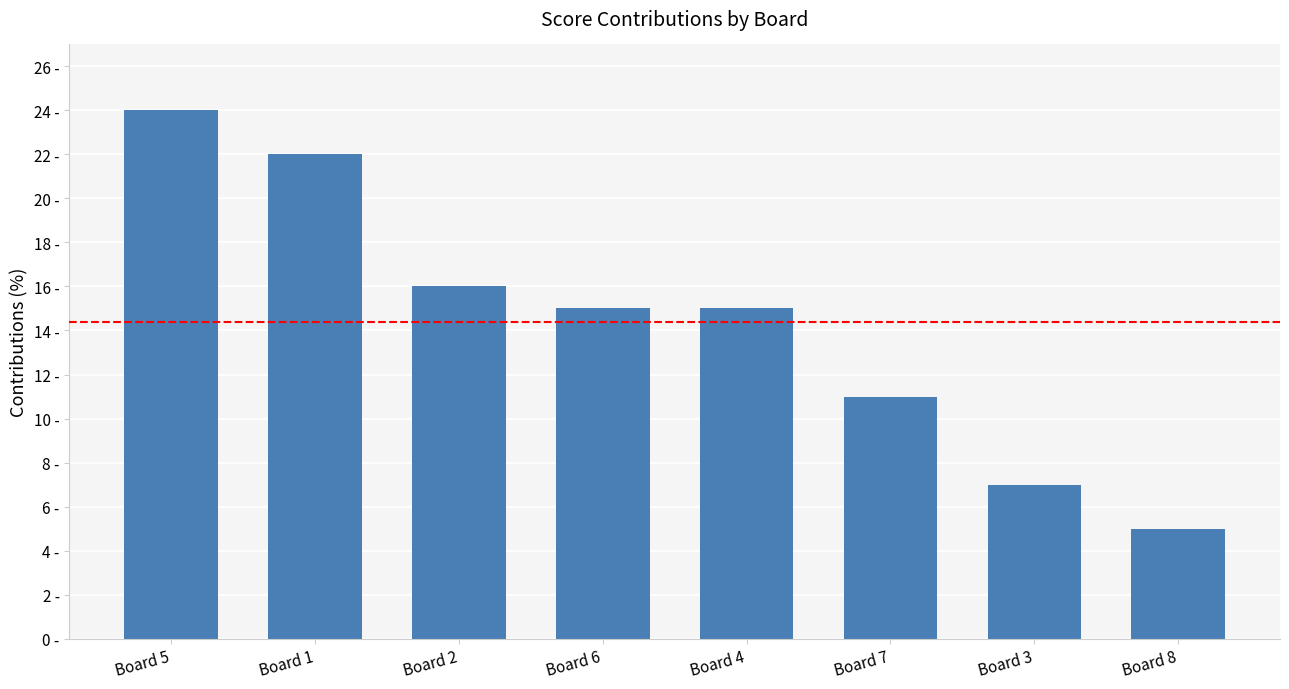

Does the chart contain any negative values?

No